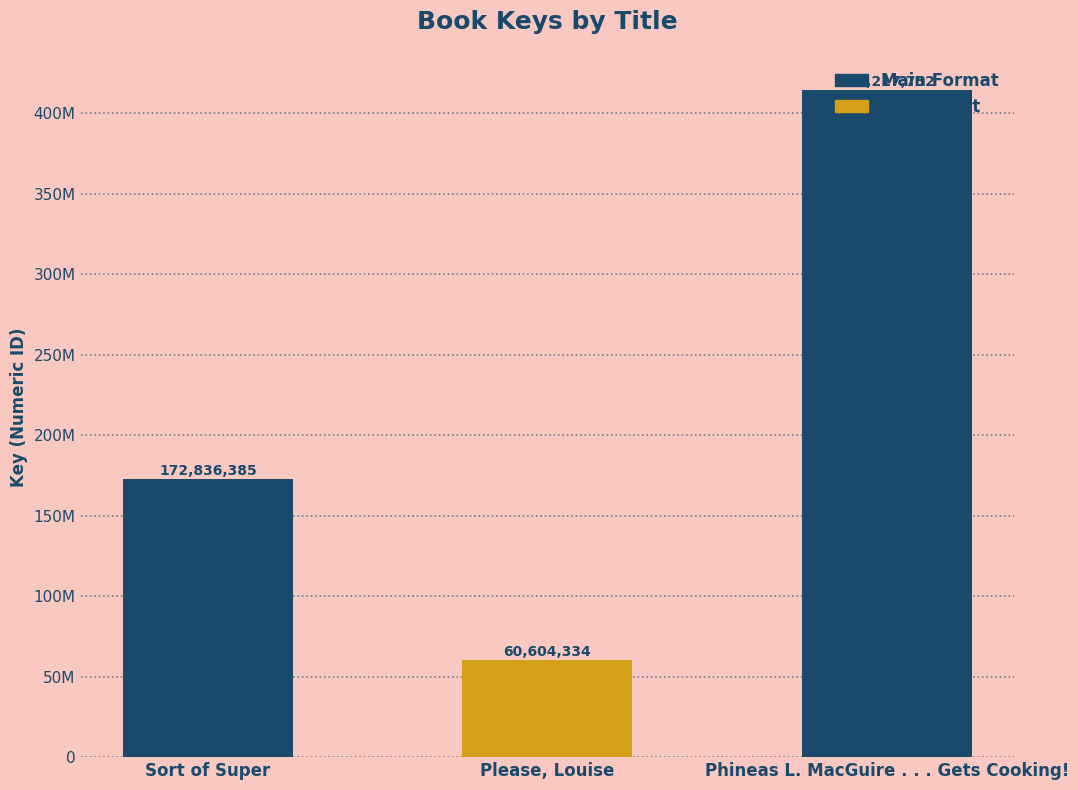

Are the bars horizontal?

No